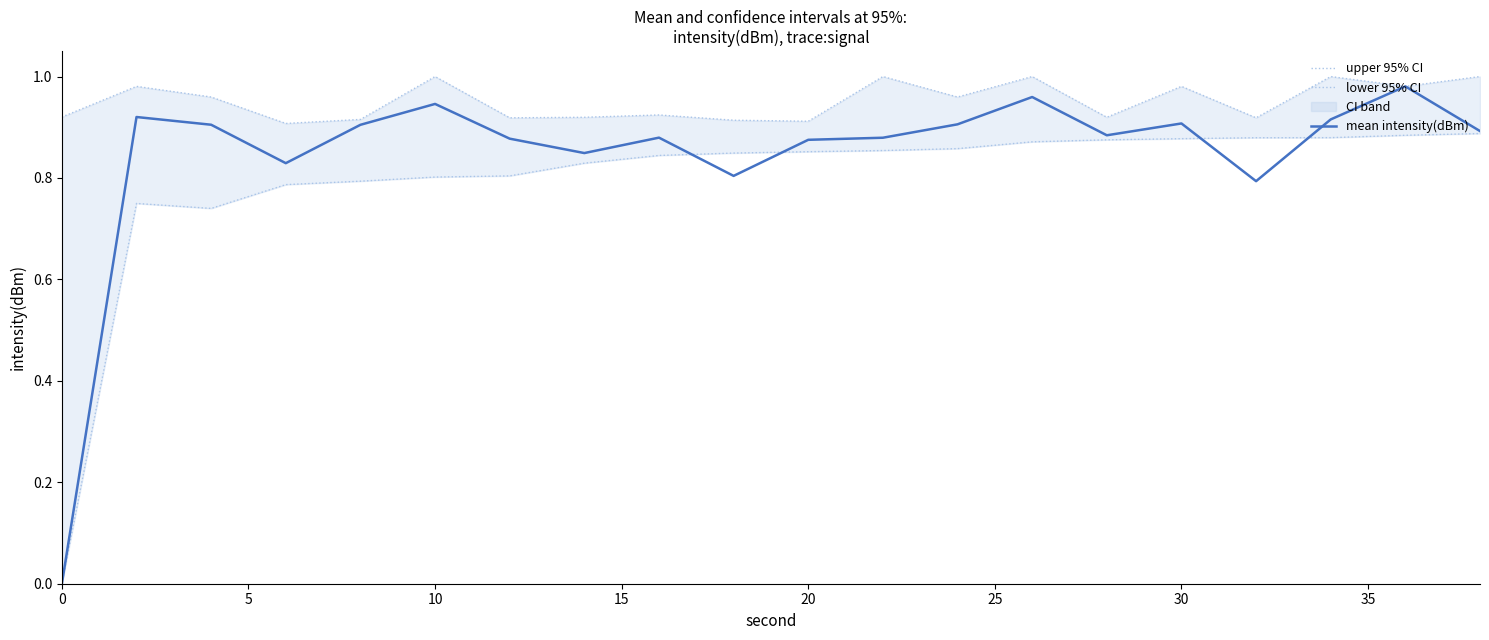

What is the difference between the maximum and minimum values in the mean intensity(dBm) series?

1.0